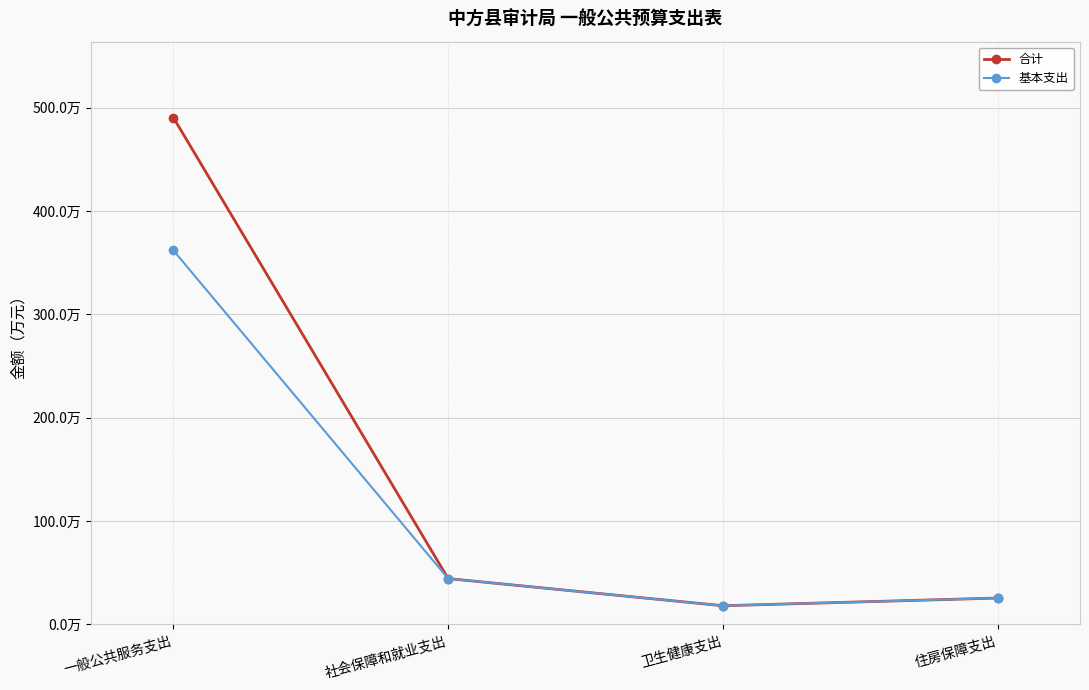

Between 一般公共服务支出 and 卫生健康支出, which series saw the biggest shift?

合计